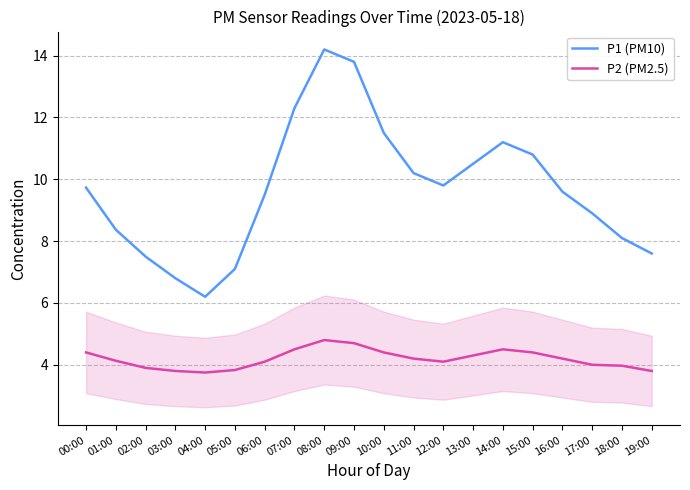

What is the difference between the P1 (PM10) values at 17:00 and 09:00?

4.9